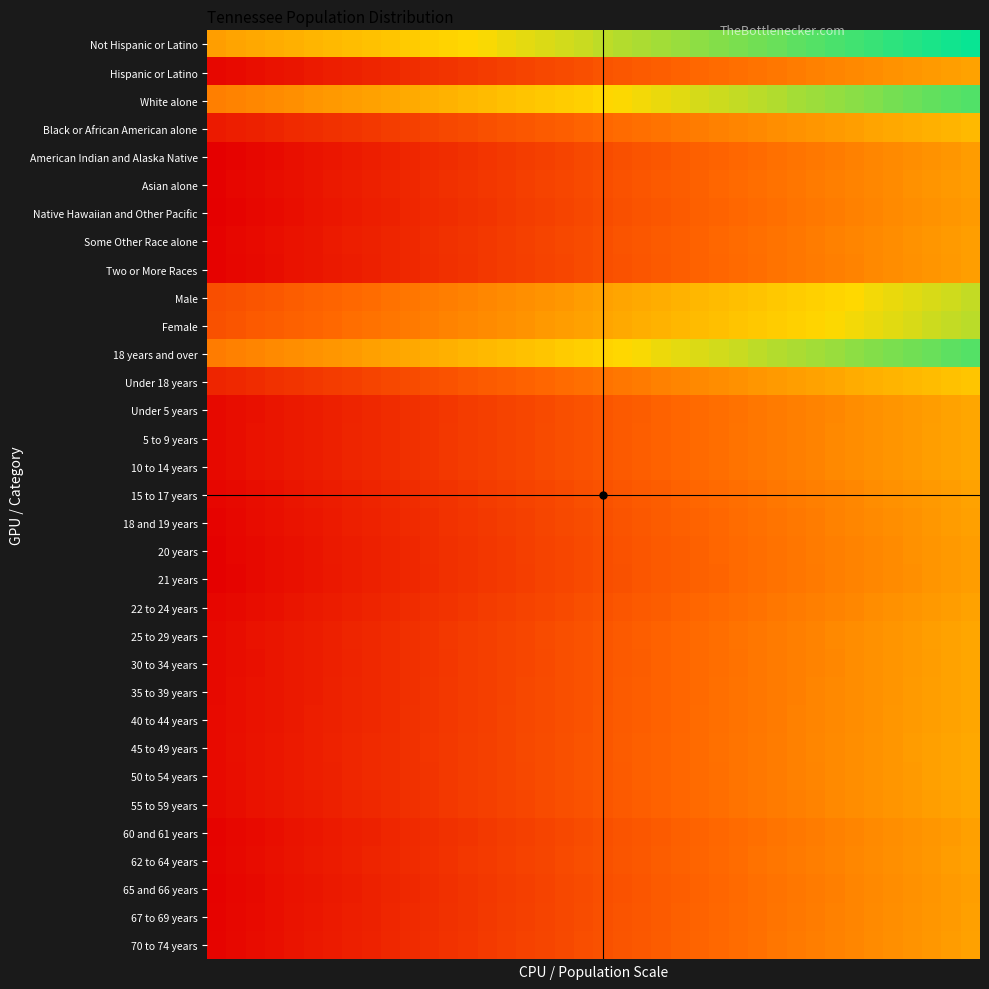

Rank the series by their maximum value, from lowest to highest.

Native Hawaiian and Other Pacific, American Indian and Alaska Native, 21 years, 20 years, Asian alone, Two or More Races, 65 and 66 years, Some Other Race alone, 60 and 61 years, 67 to 69 years, 18 and 19 years, 70 to 74 years, 62 to 64 years, 22 to 24 years, 15 to 17 years, Hispanic or Latino, 30 to 34 years, Under 5 years, 5 to 9 years, 55 to 59 years, 25 to 29 years, 10 to 14 years, 35 to 39 years, 40 to 44 years, 50 to 54 years, 45 to 49 years, Black or African American alone, Under 18 years, Male, Female, 18 years and over, White alone, Not Hispanic or Latino